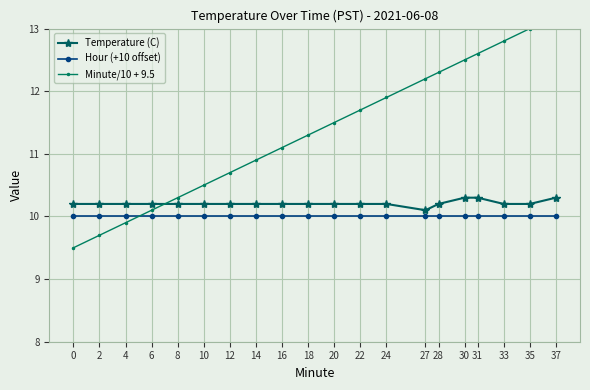

True or false: Hour (+10 offset) and Minute/10 + 9.5 intersect in this chart.

True